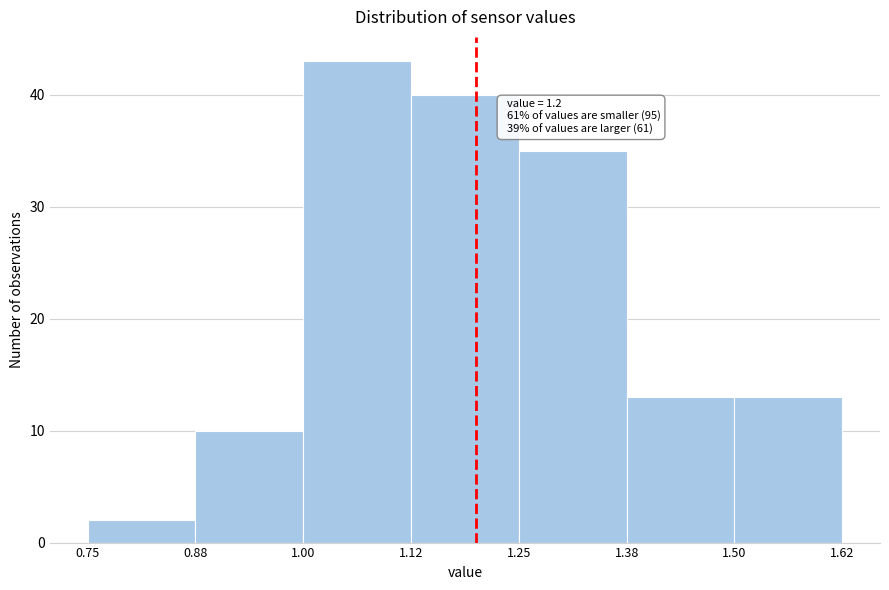

Over which range of the x-axis is the bar tallest?

1.00 to 1.12